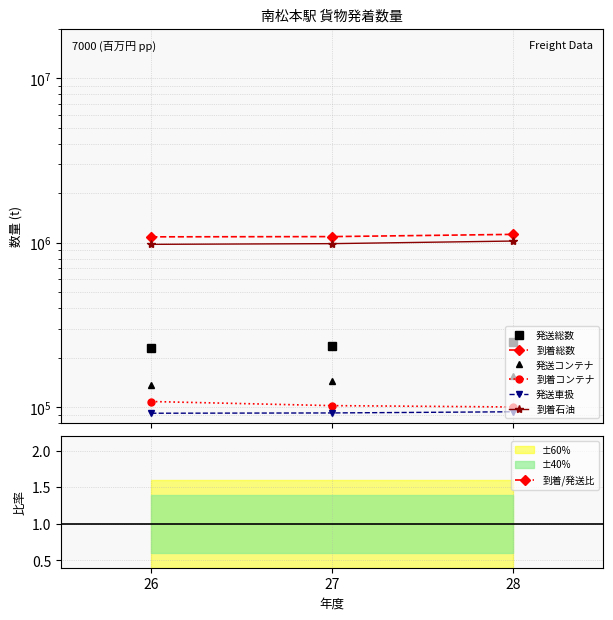

What is the difference between the maximum and second lowest values in the 到着総数 series?

34620